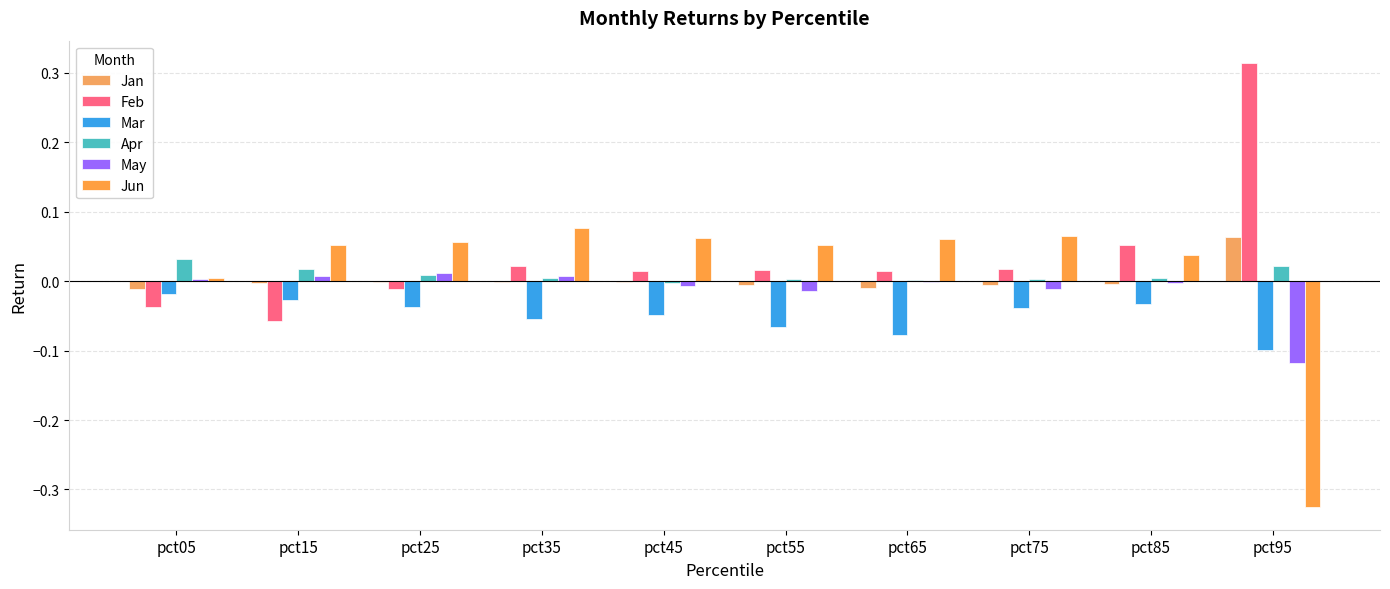

Rank the series by their maximum value, from lowest to highest.

Mar, May, Apr, Jan, Jun, Feb